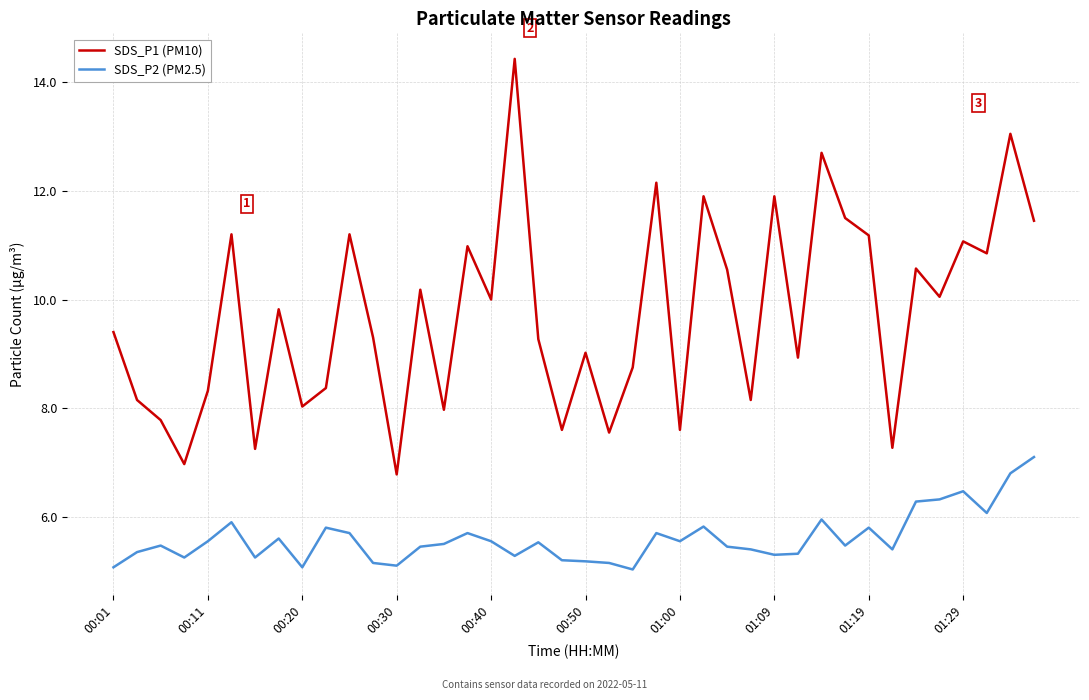

True or false: SDS_P1 (PM10) and SDS_P2 (PM2.5) intersect in this chart.

False